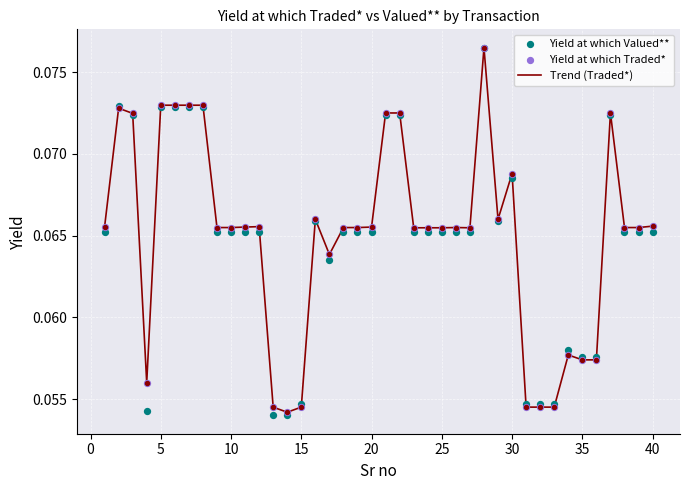

Is the value of Yield at which Valued** at 31 greater than the value of Yield at which Traded* at 17?

No